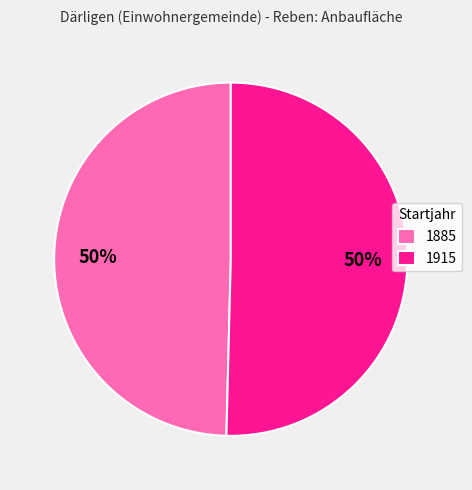

Which slice is the smallest?

1885